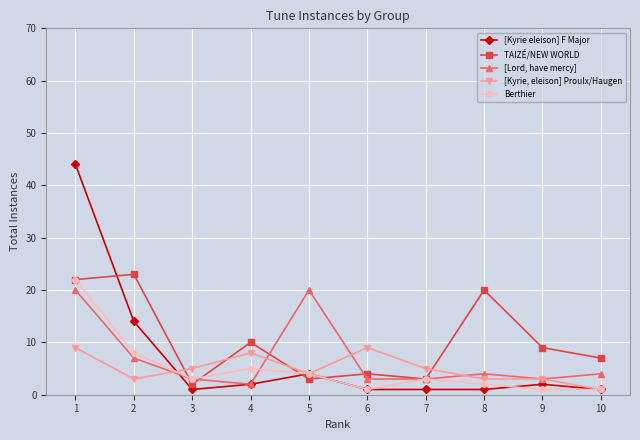

Which series ends up on top after the final intersection of [Kyrie eleison] F Major and TAIZÉ/NEW WORLD?

TAIZÉ/NEW WORLD